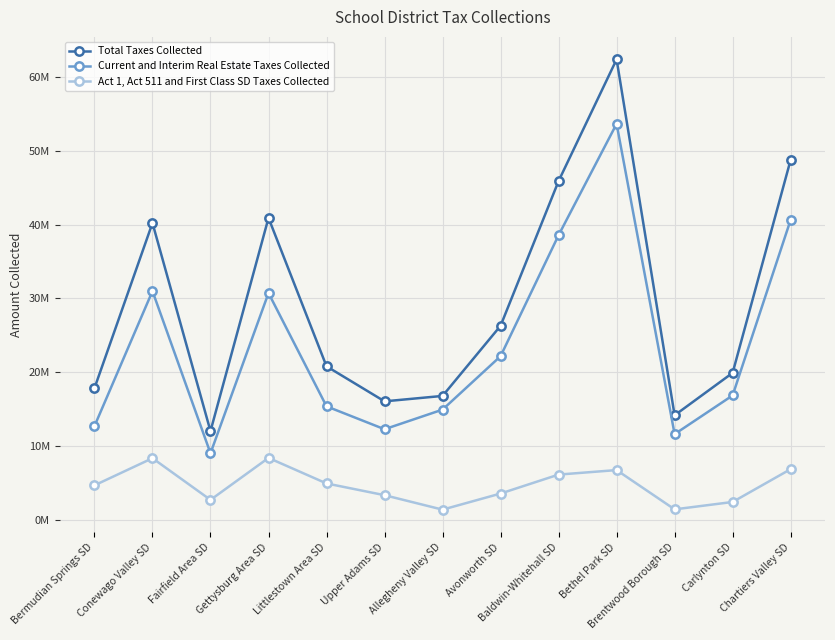

Between Avonworth SD and Bethel Park SD, which series saw the biggest shift?

Total Taxes Collected